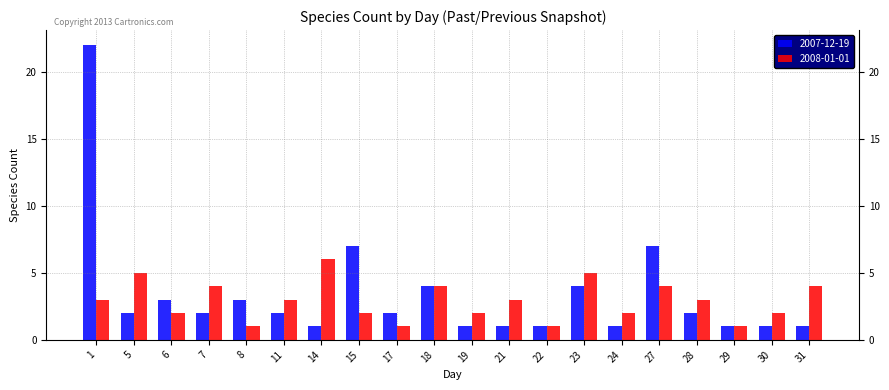

What is the maximum value for 2007-12-19?

22